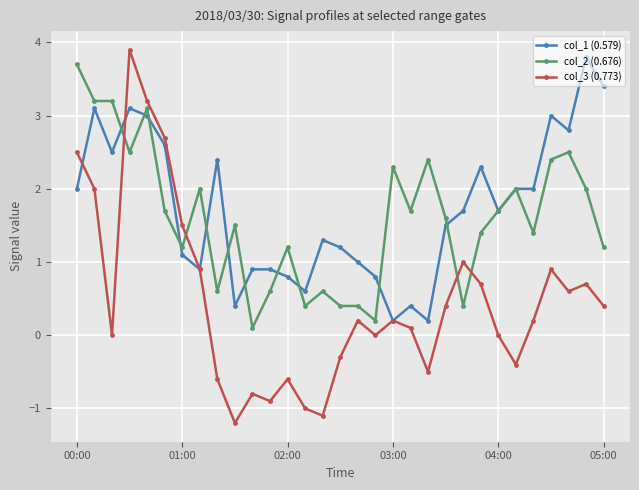

What are all the series names shown in the legend?

col_1 (0.579), col_2 (0.676), col_3 (0.773)